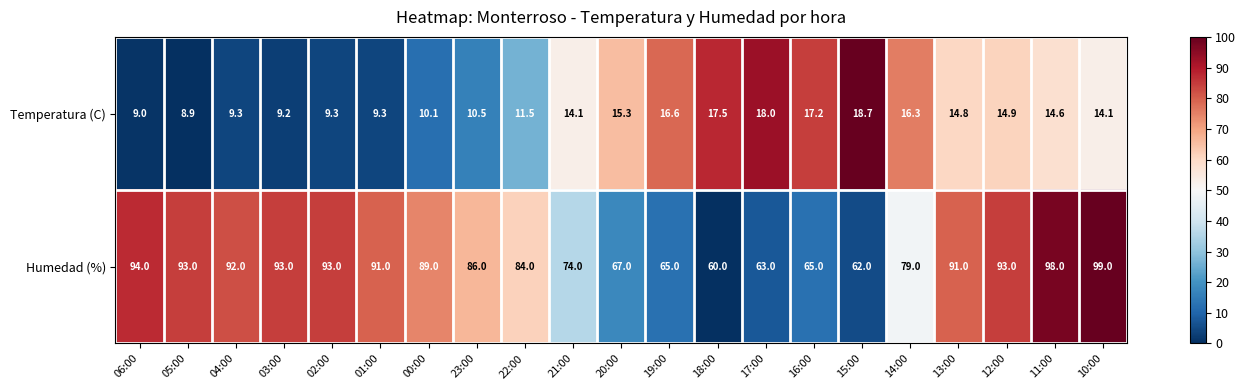

Which series has the largest total across all categories?

Humedad (%)